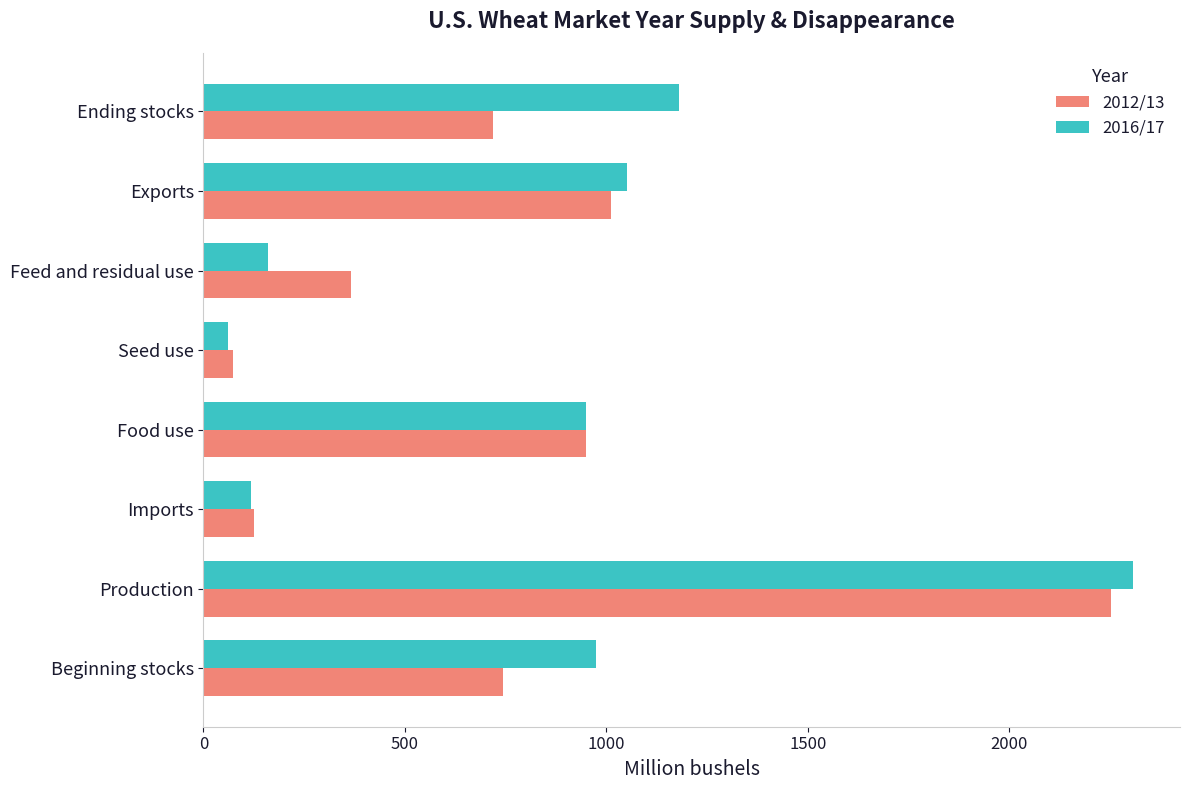

At which category is the sum across all series the highest?

Production